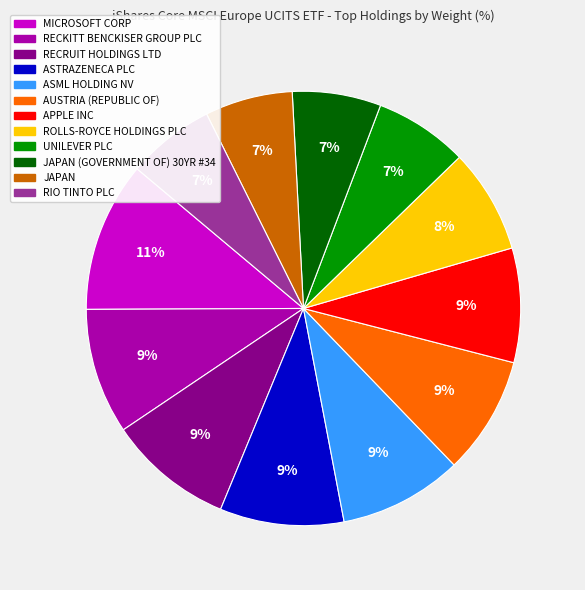

Is there a majority slice in this chart?

No